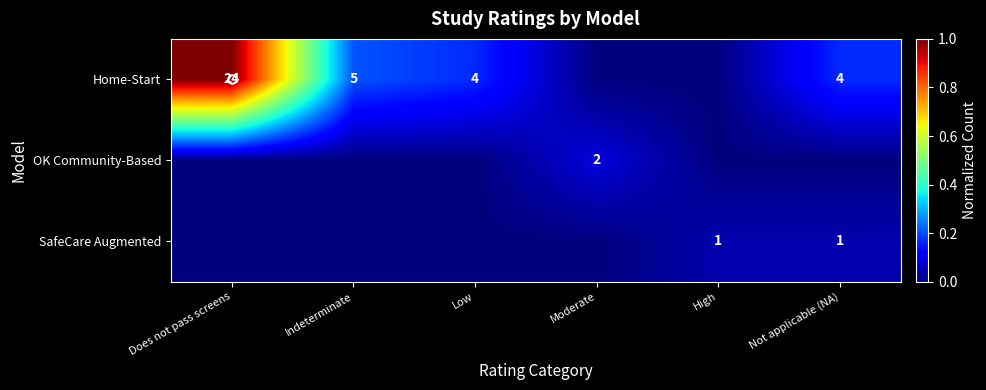

Which label corresponds to the largest value in the chart?

Does not pass screens